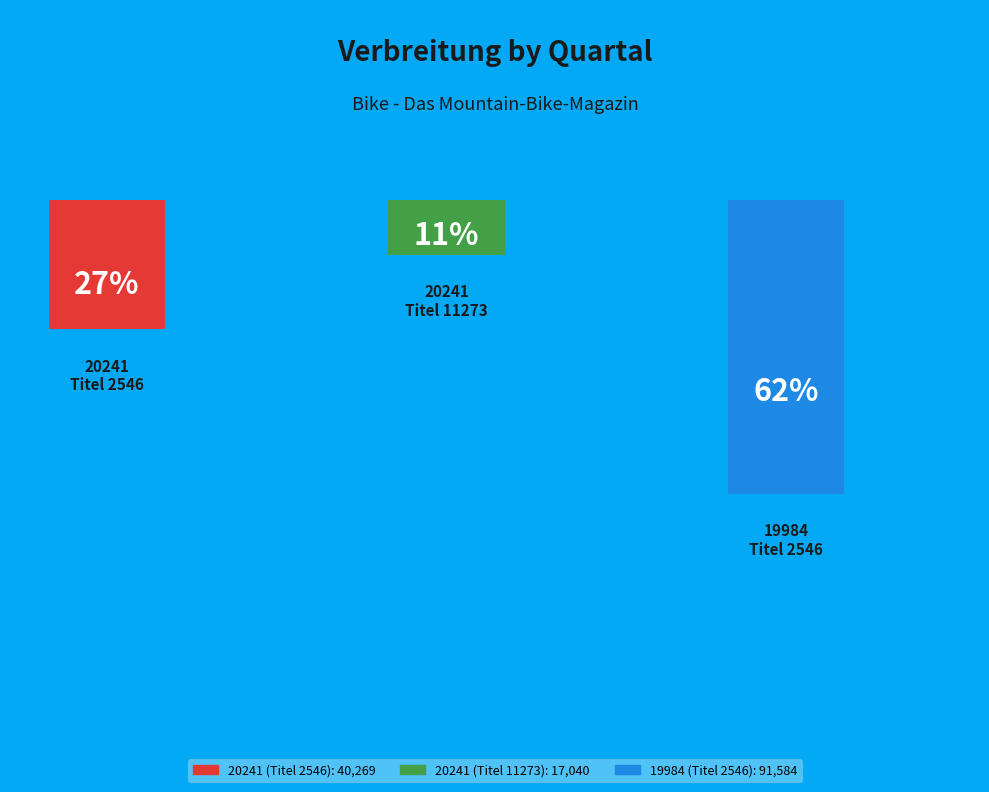

Rank the categories by value from highest to lowest.

19984 (Titel 2546), 20241 (Titel 2546), 20241 (Titel 11273)